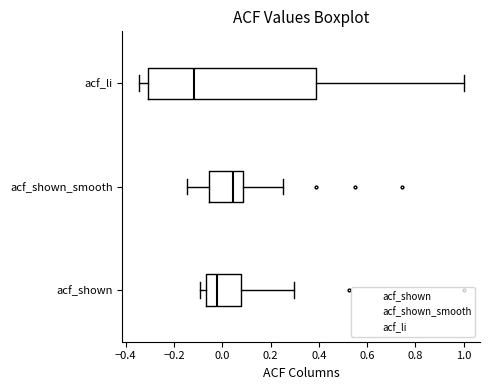

Which box is the widest, from its left edge to its right edge?

acf_li